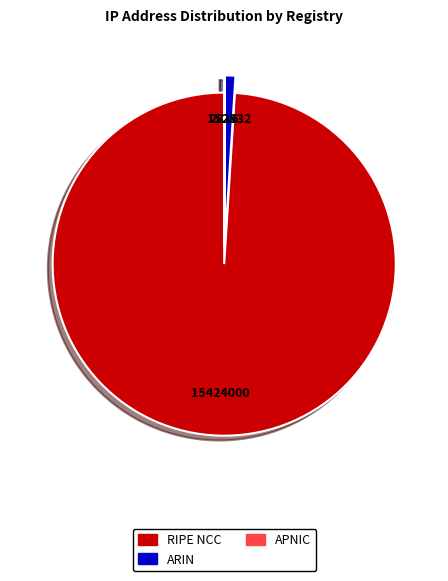

What is the ratio of the value at RIPE NCC to the value at ARIN?

100.9